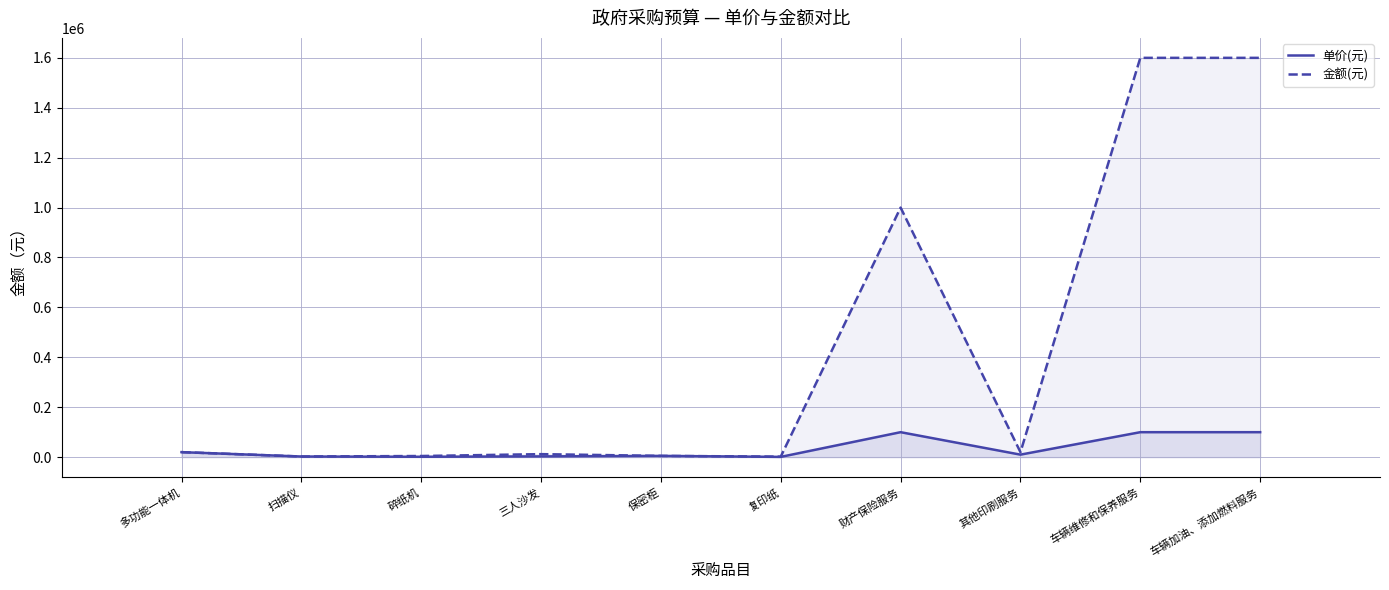

True or false: 单价(元) and 金额(元) intersect in this chart.

False